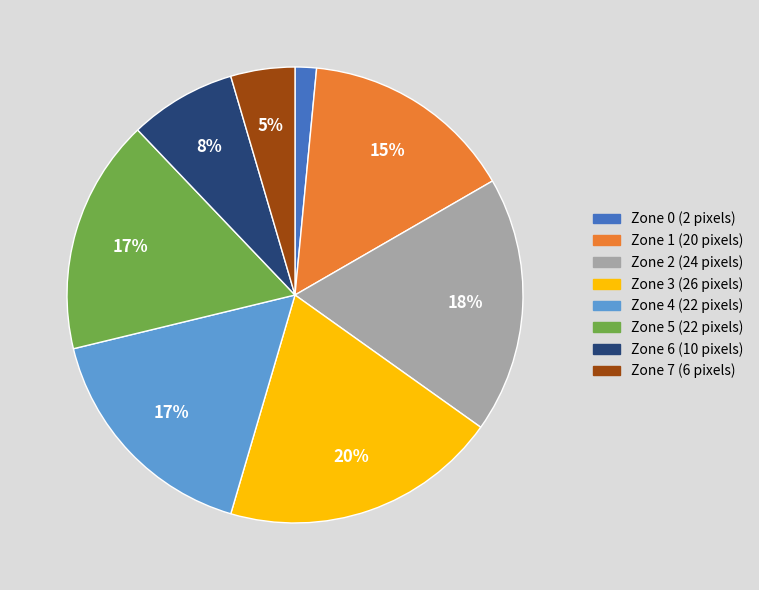

To the nearest percent, what portion does Zone 1 represent?

15%